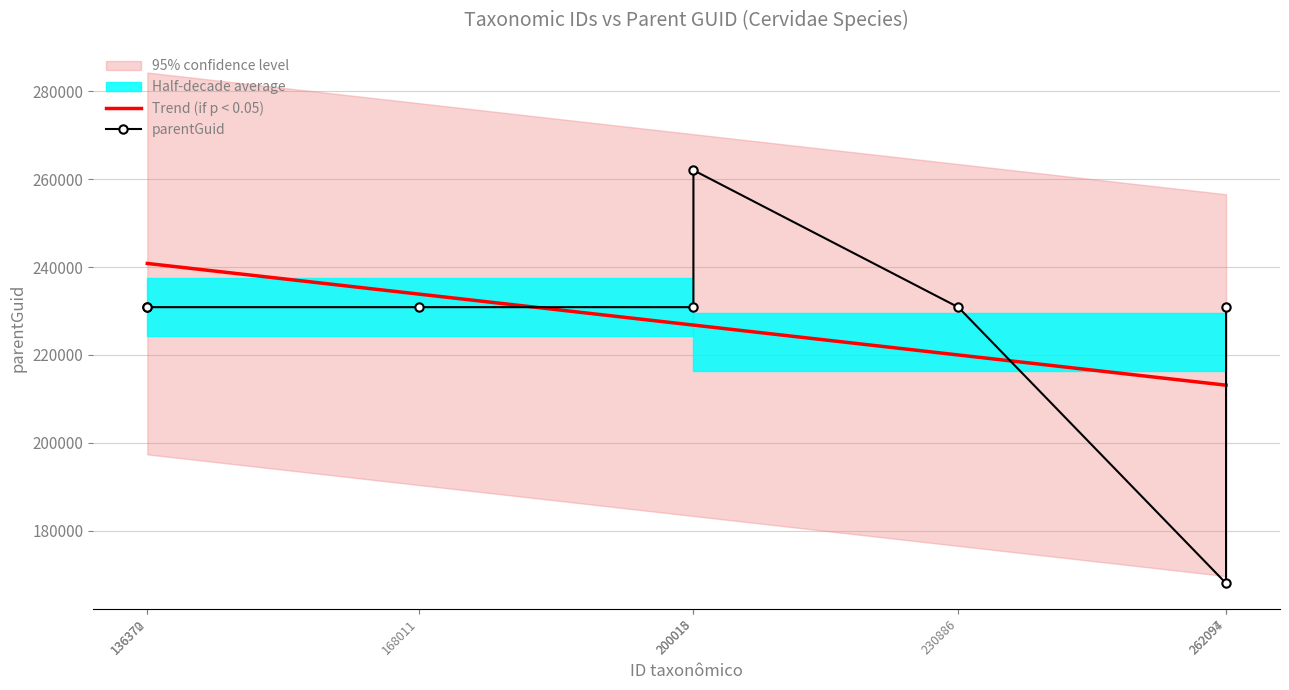

How many lines are shown in the chart?

2